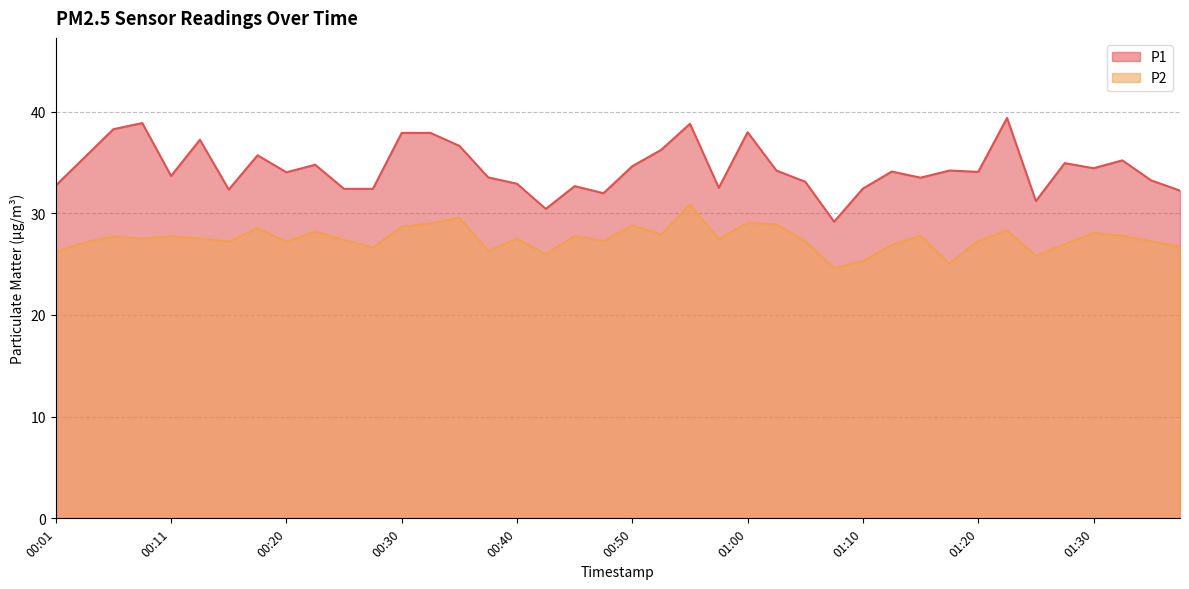

Between 00:55 and 01:22, which series saw the biggest shift?

P2